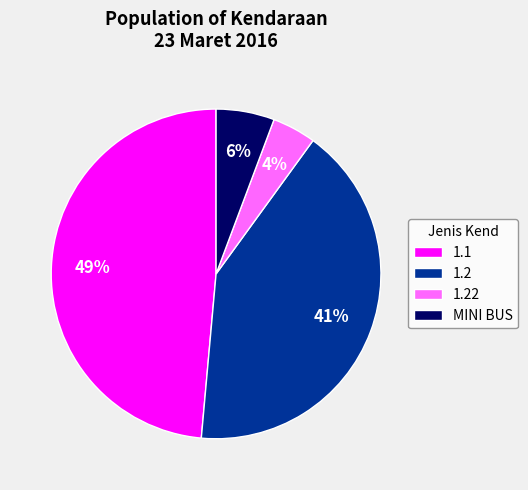

The MINI BUS slice represents 21% of the pie. True or false?

False